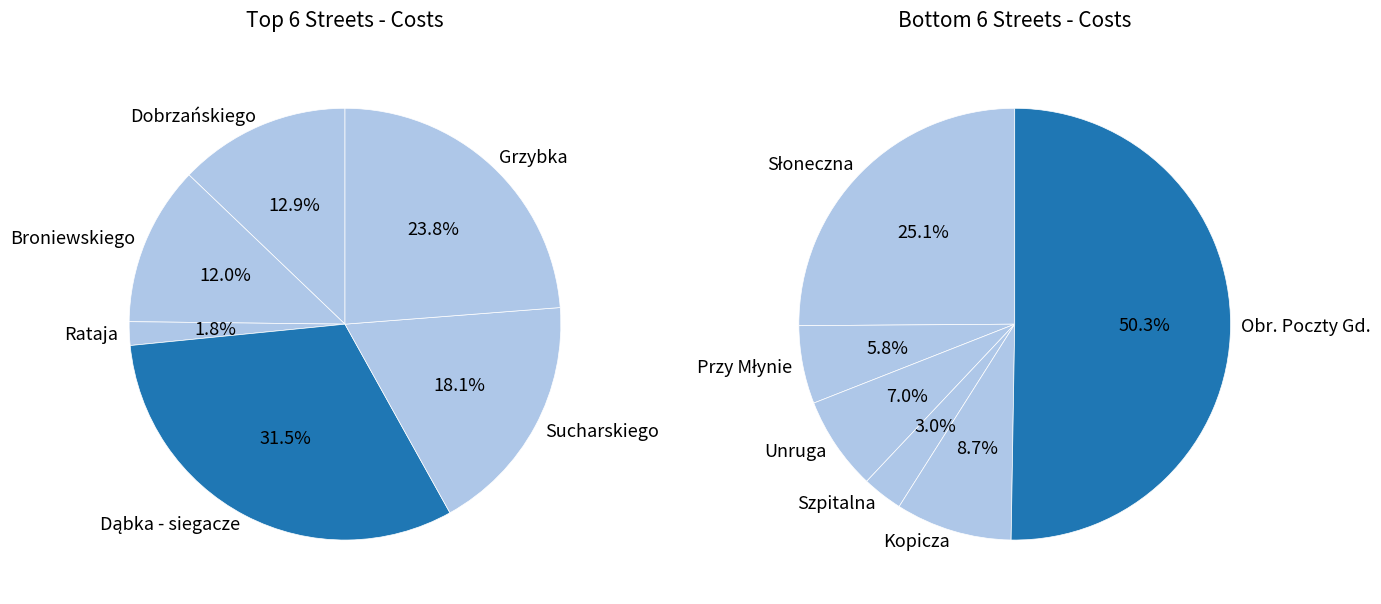

Rank the categories by value from highest to lowest.

Dąbka - siegacze, Grzybka, Obr. Poczty Gd., Sucharskiego, Dobrzańskiego, Broniewskiego, Słoneczna, Kopicza, Unruga, Przy Młynie, Rataja, Szpitalna